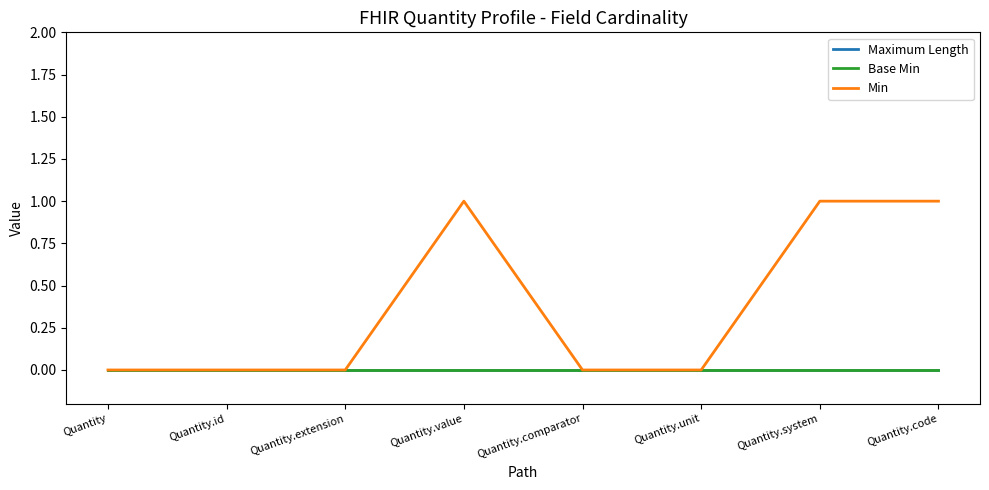

True or false: Base Min and Min cross at least once.

False